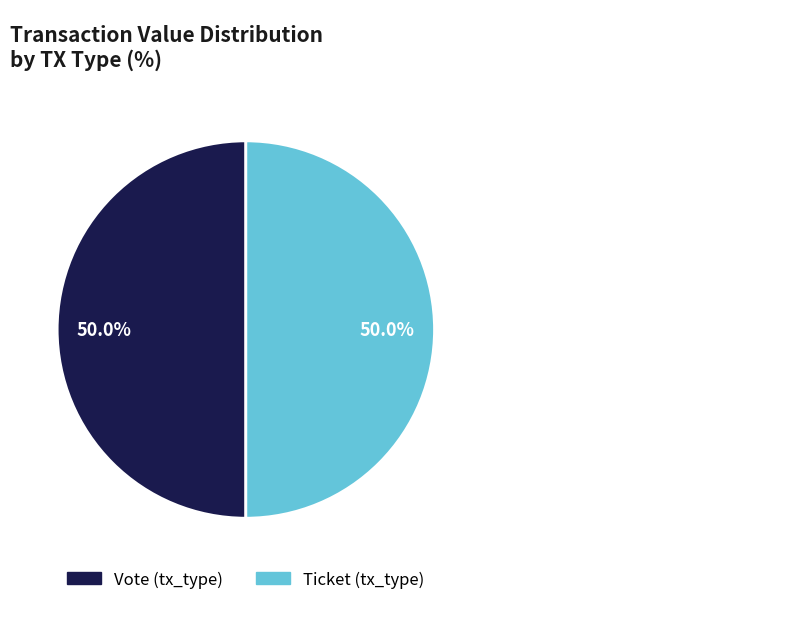

How many segments does this pie chart have?

2